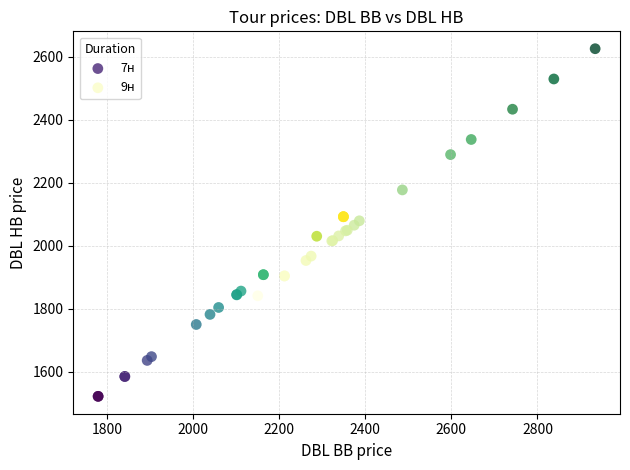

Which series has the widest spread of Y values?

9н